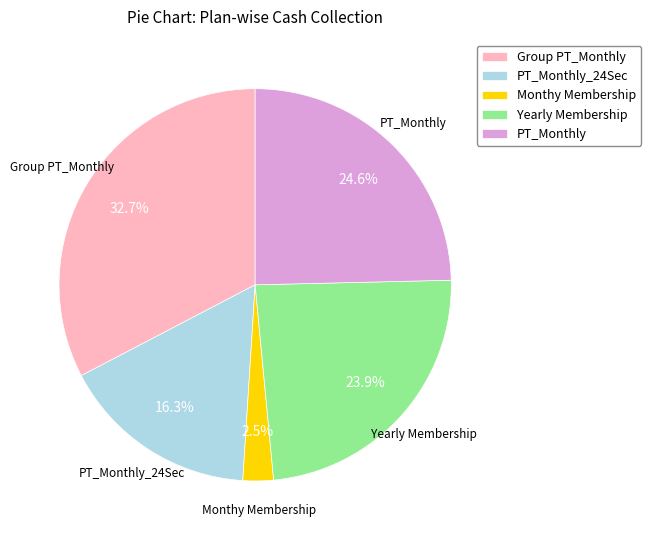

How many slices are in this pie chart?

5